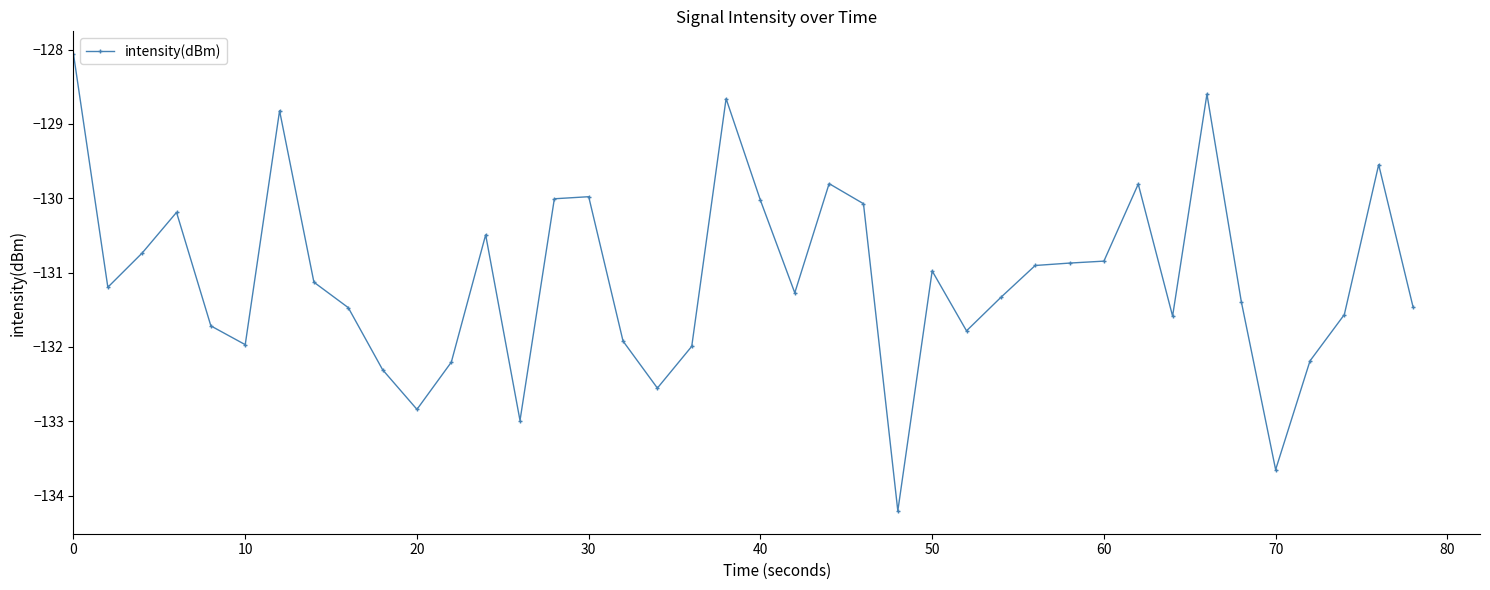

What is the value of the 13th point from the left?

-130.5